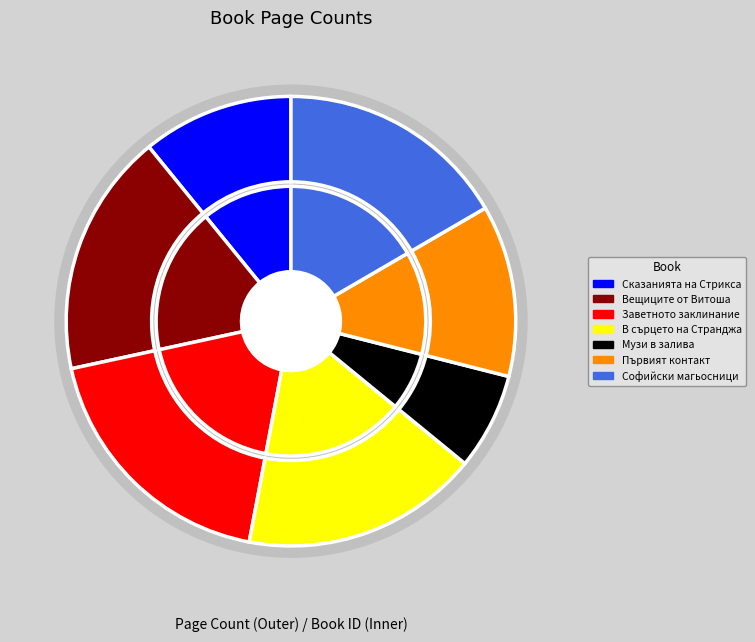

What percentage is the Софийски магьосници slice, to the nearest percent?

17%